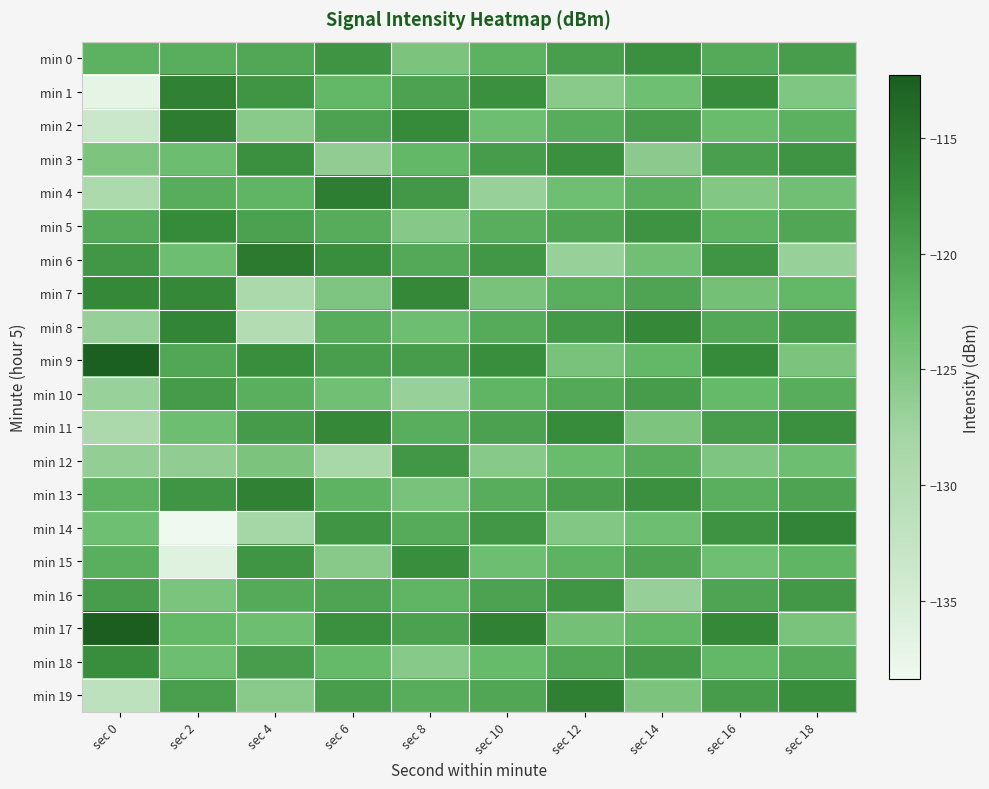

Rank the series by their maximum value, from lowest to highest.

min 10, min 12, min 16, min 0, min 3, min 15, min 18, min 5, min 11, min 7, min 14, min 8, min 13, min 1, min 19, min 4, min 2, min 6, min 9, min 17